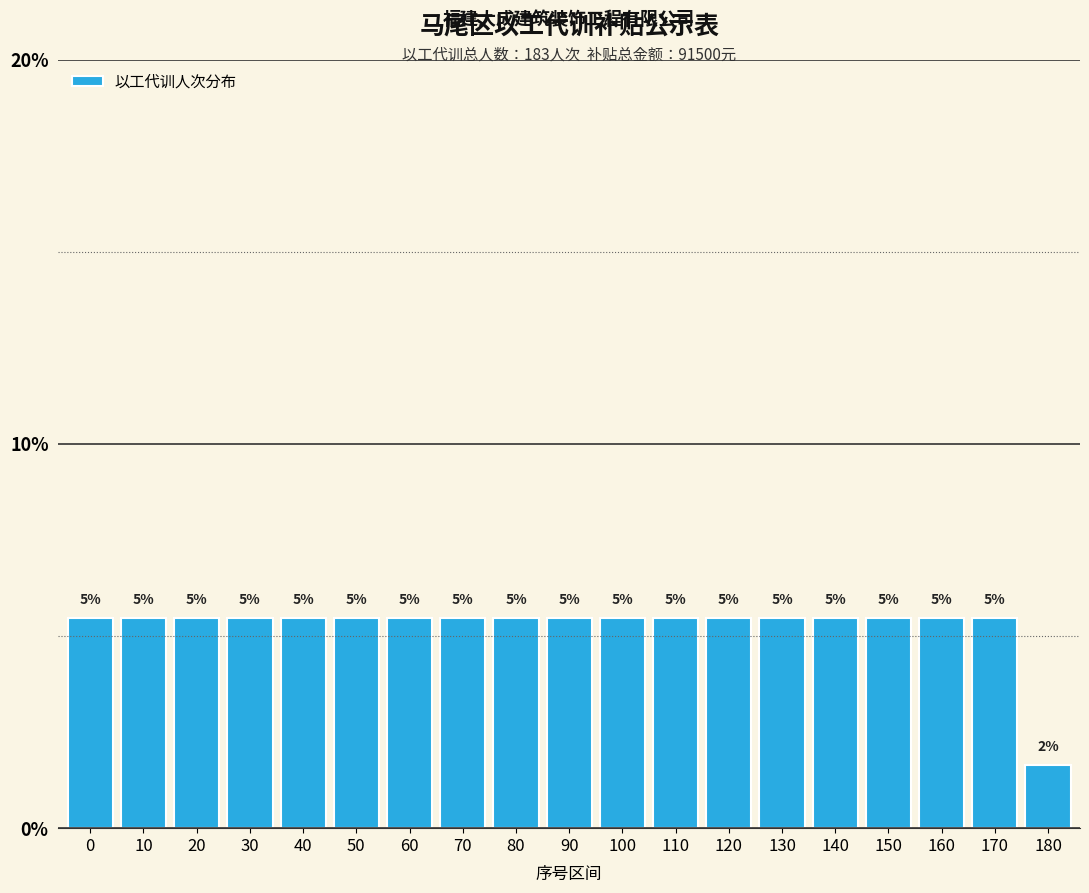

Between 130 and 160, which is larger?

130